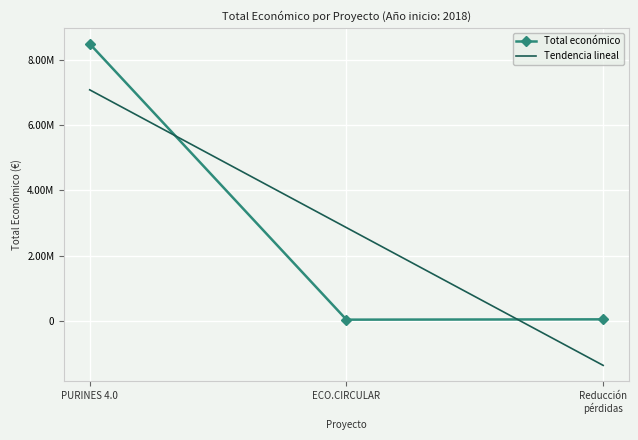

What is the sum of all values?

8579899